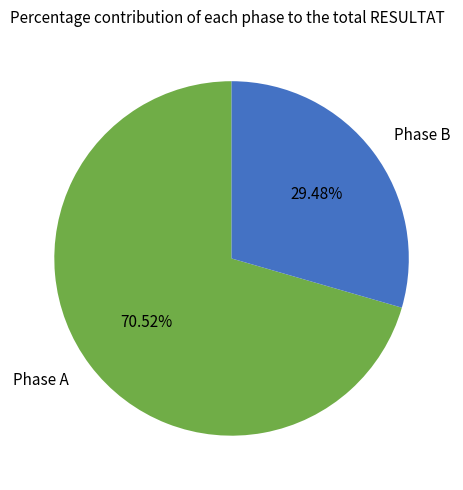

Is the sum of Phase A and Phase B greater than half?

Yes